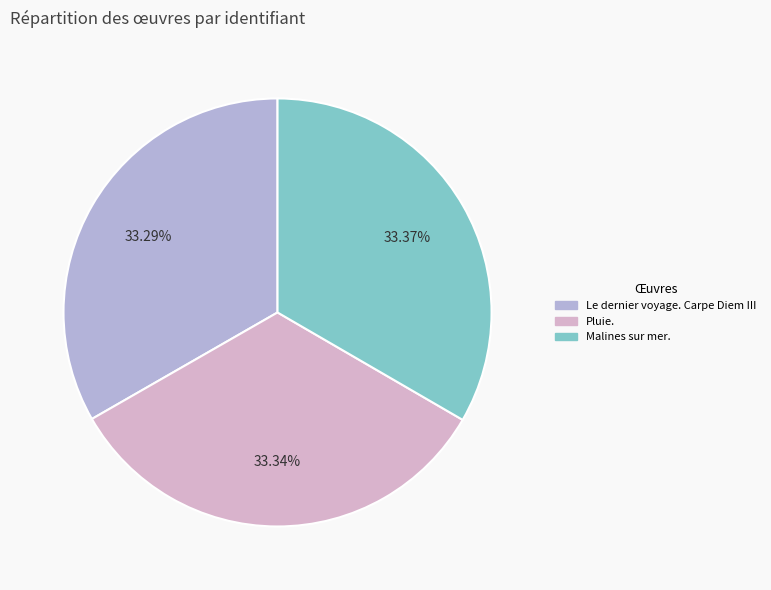

To the nearest percent, what percentage of the pie is Le dernier voyage. Carpe Diem III?

33%